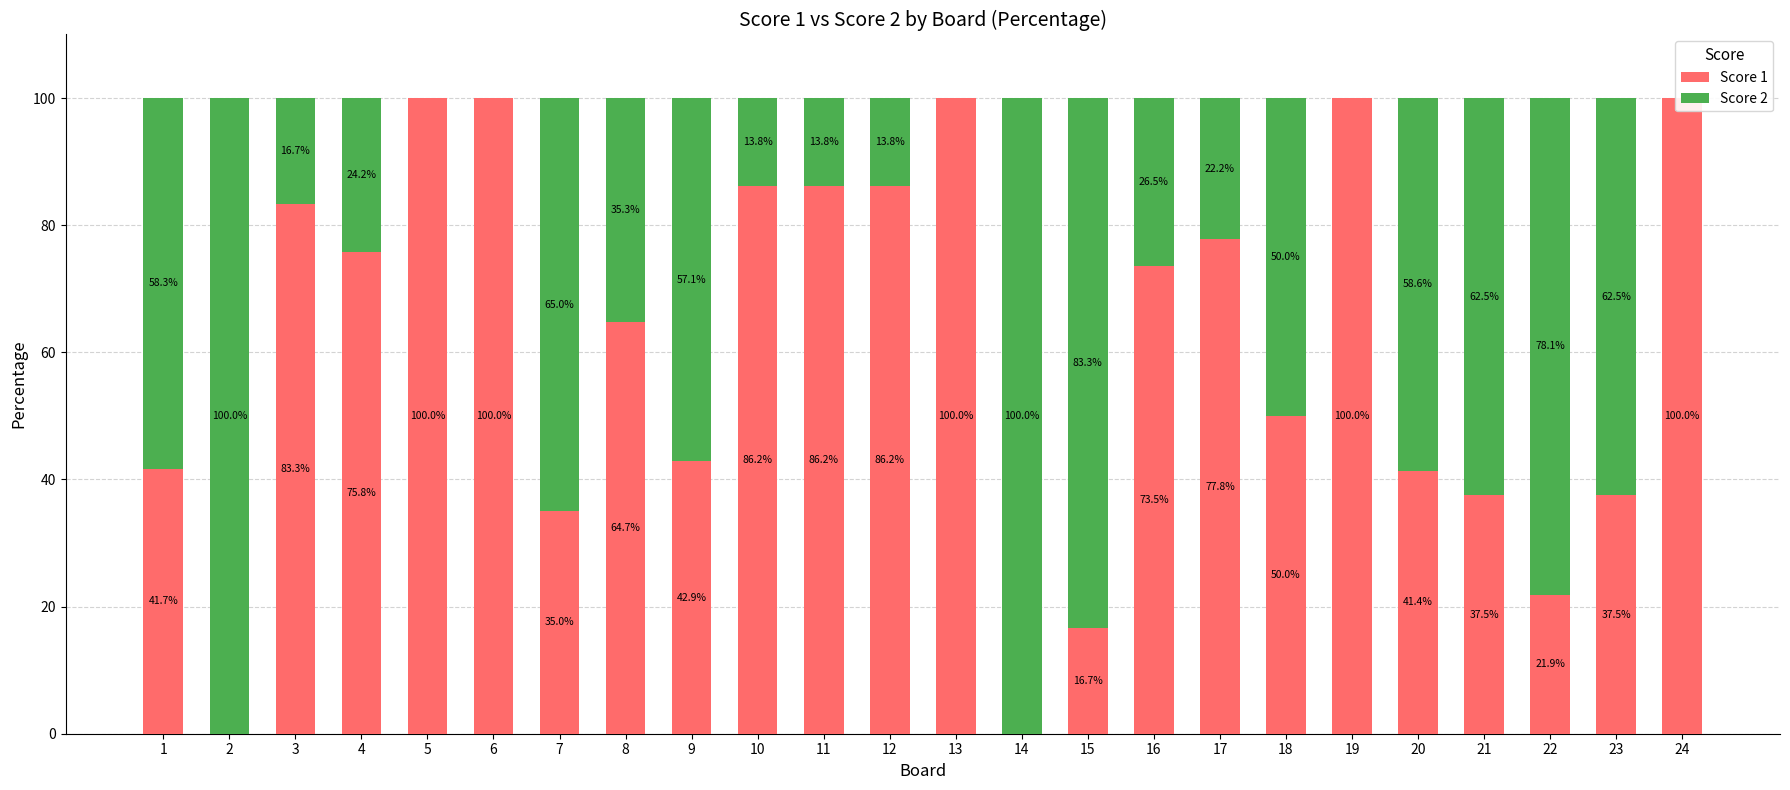

The value of Score 1 at 10 is 148.4. True or false?

False